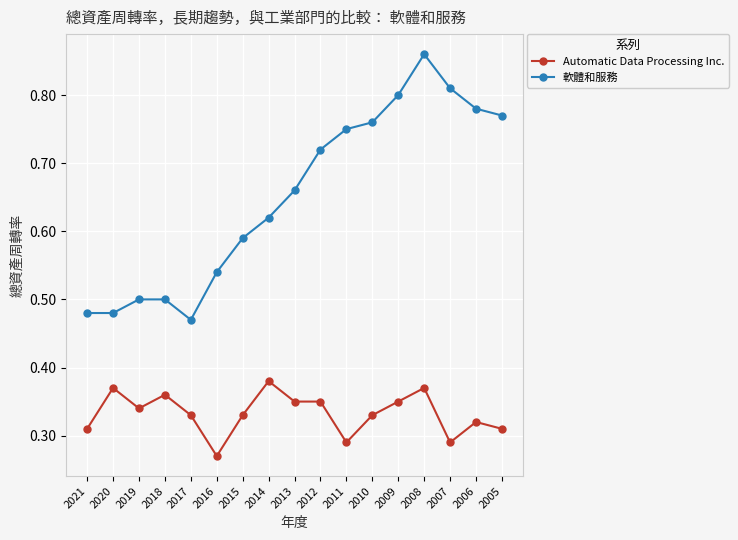

Count the Automatic Data Processing Inc. values in the range 0 to 1.

17